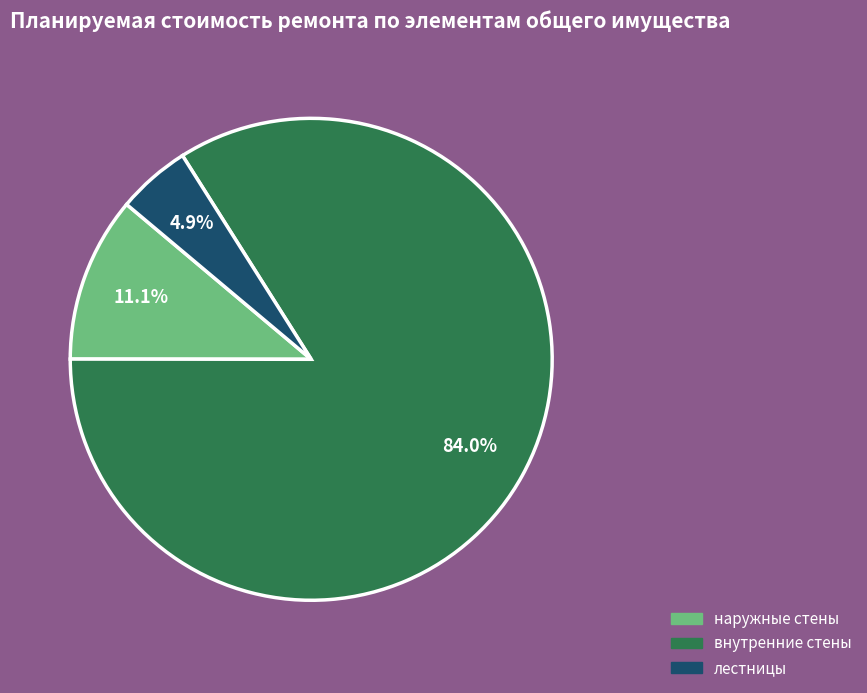

Does any single category account for the majority?

Yes